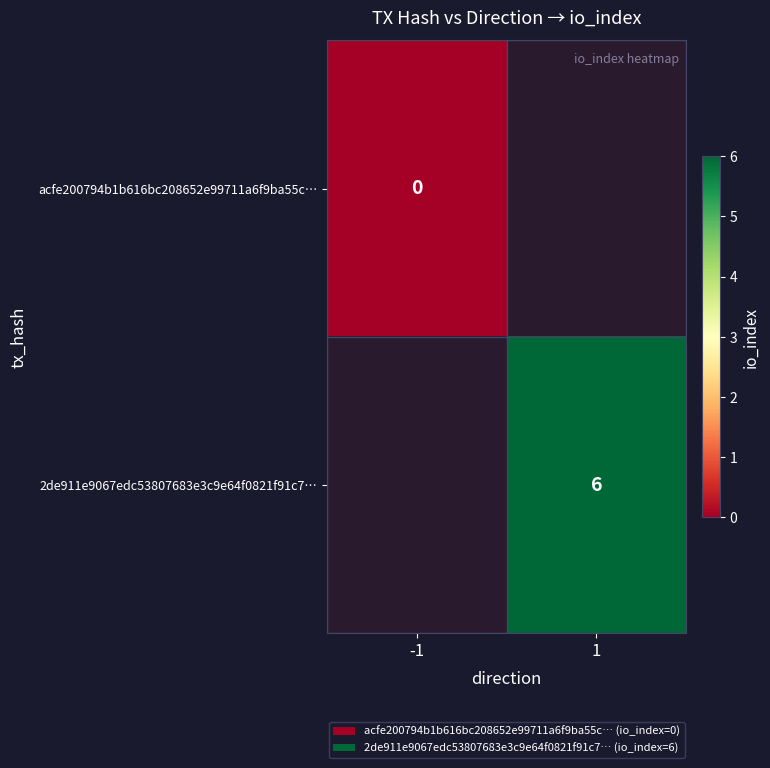

True or false: 2de911e9067edc53807683e3c9e64f0821f91c7… has a value of 6 at 1.

True